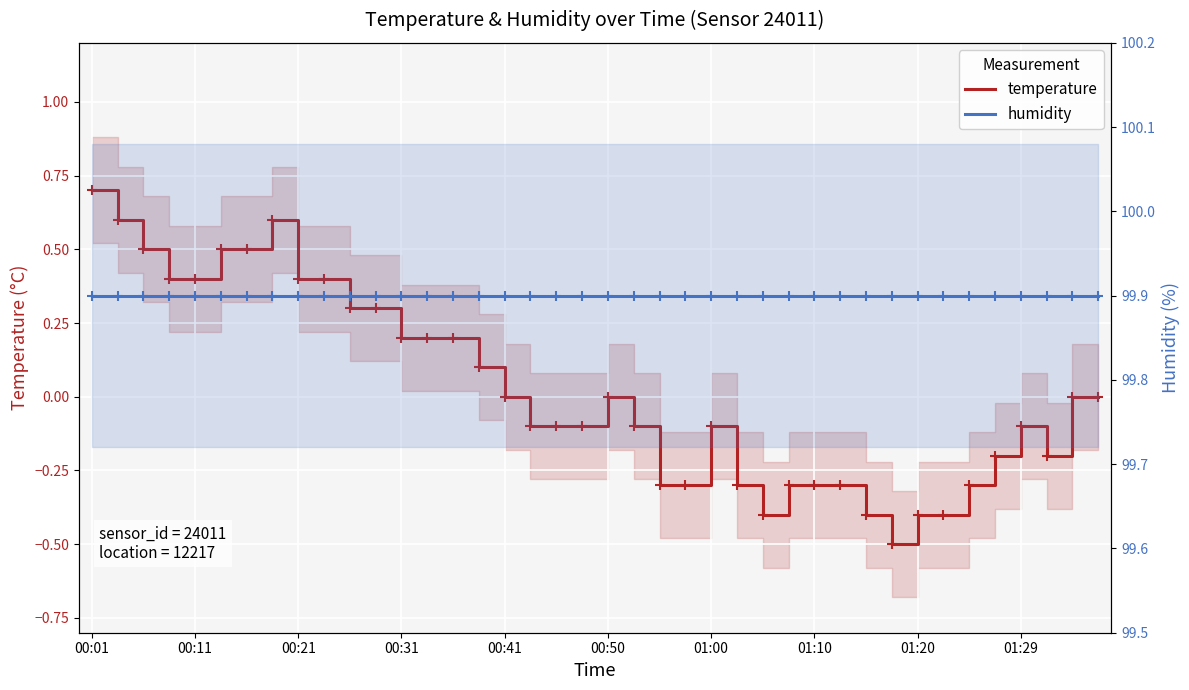

What are all the series names shown in the legend?

temperature, humidity